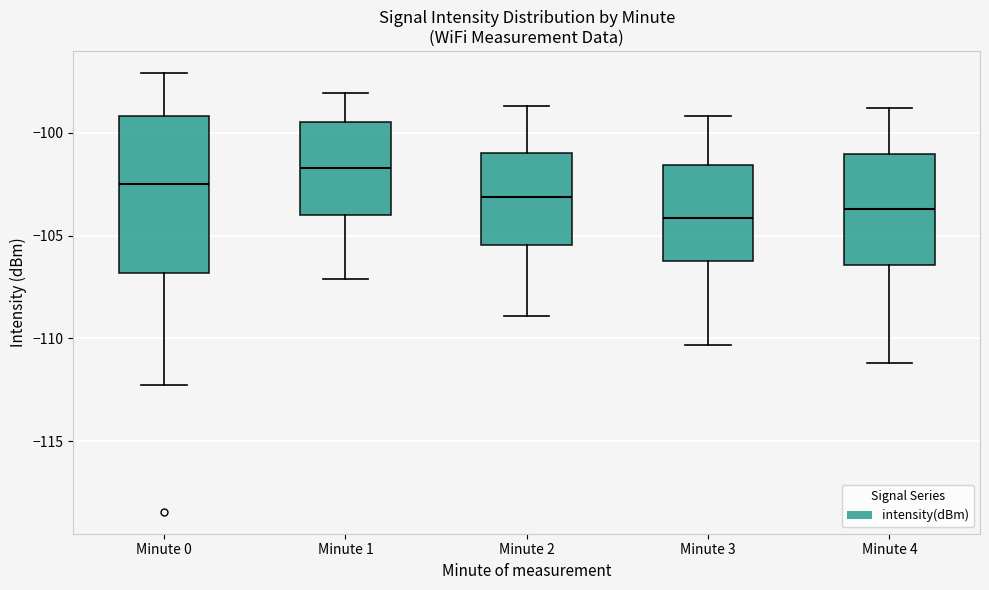

Where is the upper edge of the box for Minute 3 on the y-axis? The values are not printed on the chart, so give them approximately, as read against the axis.

-101.5